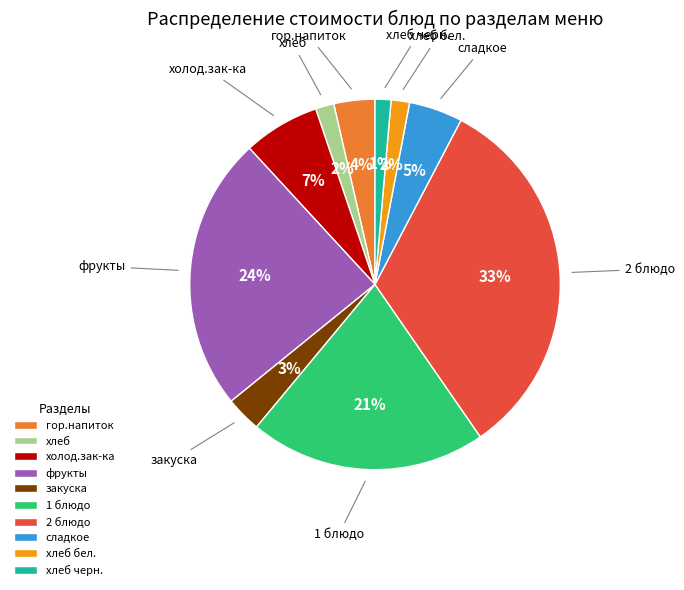

How many segments does this pie chart have?

10